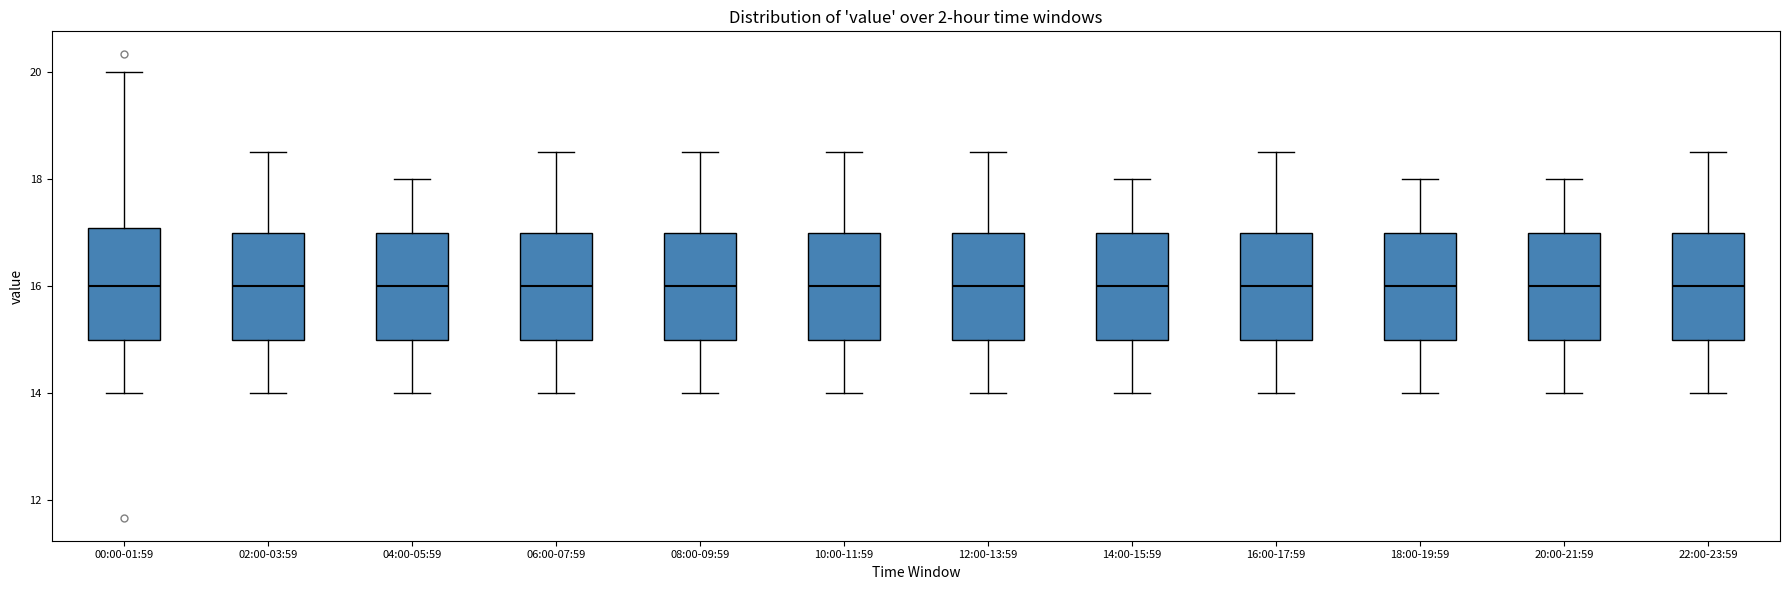

Reading left to right, read every box against the y-axis: the position of its median line, the range the box covers, and the ends of its whiskers. The values are not printed on the chart, so give them approximately, as read against the axis.

00:00-01:59: median 16.0, box 15.0 to 17.0, whiskers 14.0 to 20.0
02:00-03:59: median 16.0, box 15.0 to 17.0, whiskers 14.0 to 18.6
04:00-05:59: median 16.0, box 15.0 to 17.0, whiskers 14.0 to 18.0
06:00-07:59: median 16.0, box 15.0 to 17.0, whiskers 14.0 to 18.6
08:00-09:59: median 16.0, box 15.0 to 17.0, whiskers 14.0 to 18.6
10:00-11:59: median 16.0, box 15.0 to 17.0, whiskers 14.0 to 18.6
12:00-13:59: median 16.0, box 15.0 to 17.0, whiskers 14.0 to 18.6
14:00-15:59: median 16.0, box 15.0 to 17.0, whiskers 14.0 to 18.0
16:00-17:59: median 16.0, box 15.0 to 17.0, whiskers 14.0 to 18.6
18:00-19:59: median 16.0, box 15.0 to 17.0, whiskers 14.0 to 18.0
20:00-21:59: median 16.0, box 15.0 to 17.0, whiskers 14.0 to 18.0
22:00-23:59: median 16.0, box 15.0 to 17.0, whiskers 14.0 to 18.6